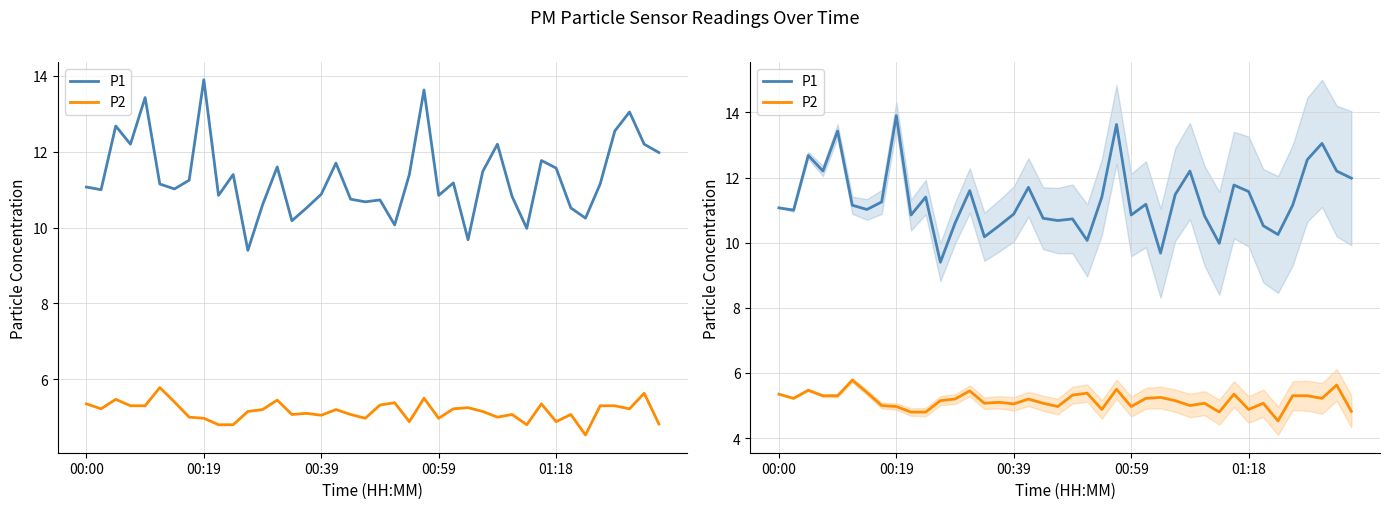

What is the difference between the second highest and second lowest values in the P2 series?

0.8